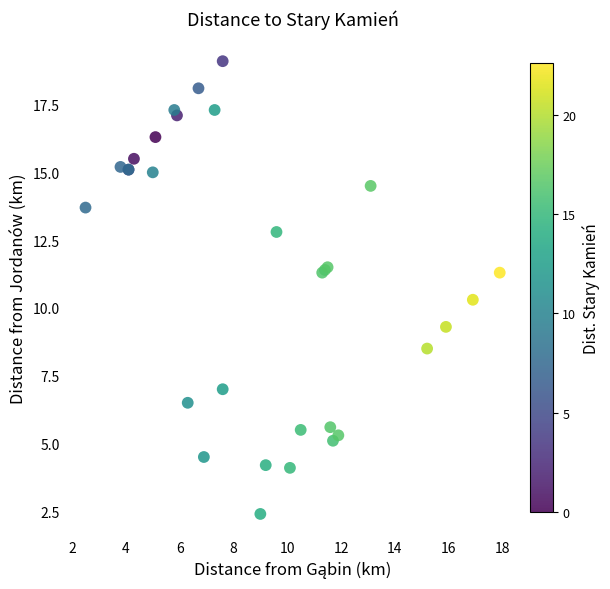

What Y value in the scatter plot is closest to 10?

10.3